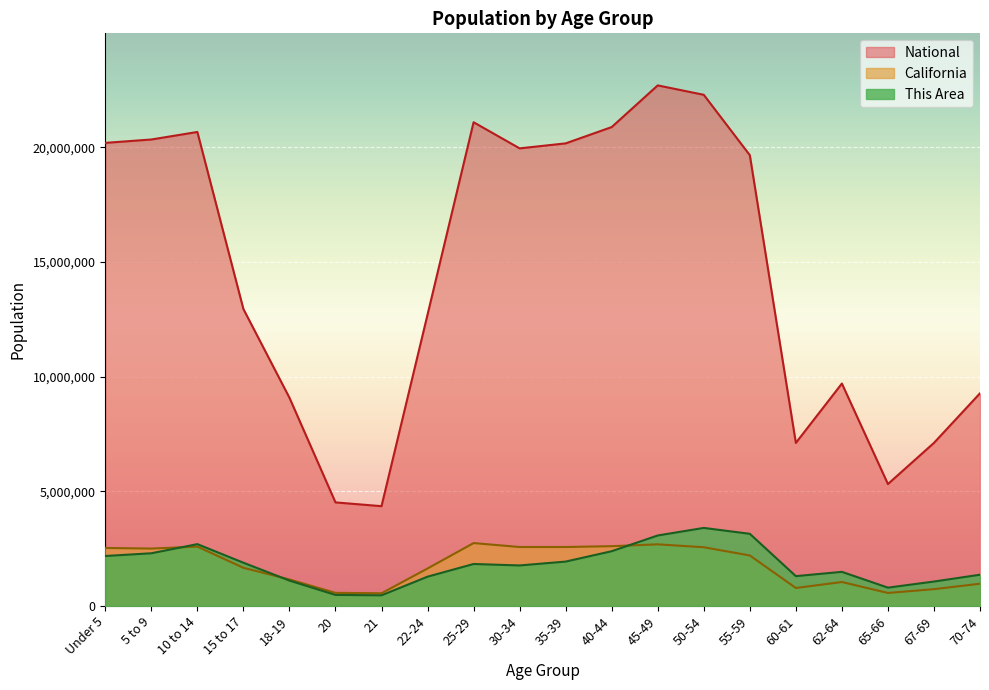

At how many categories does at least one series exceed 6973615?

17